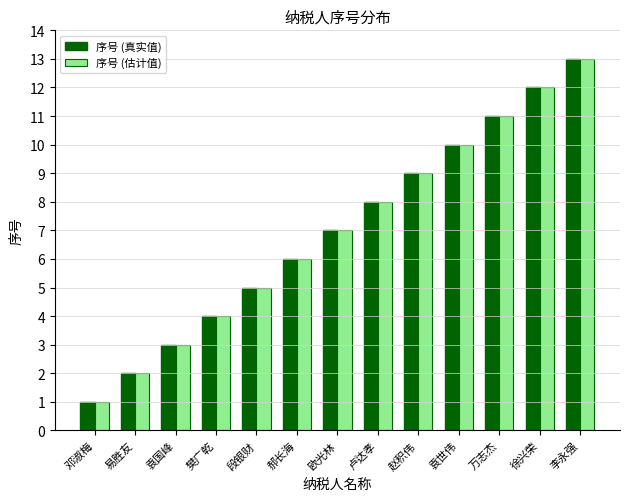

The 序号 (估计值) series shows 5 at 卢达孝. True or false?

False